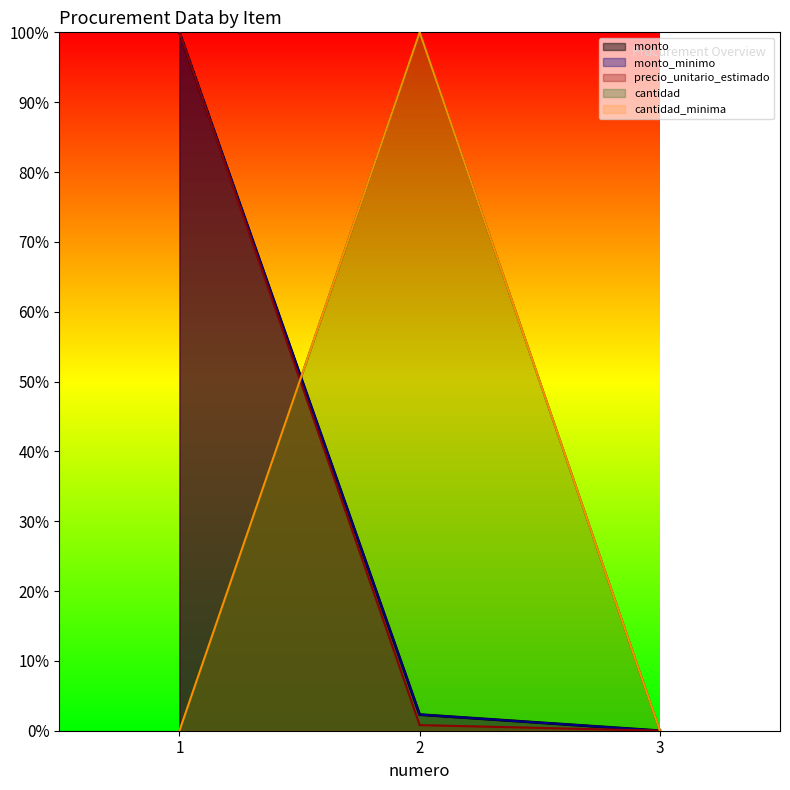

Which series has the largest total across all categories?

monto_minimo